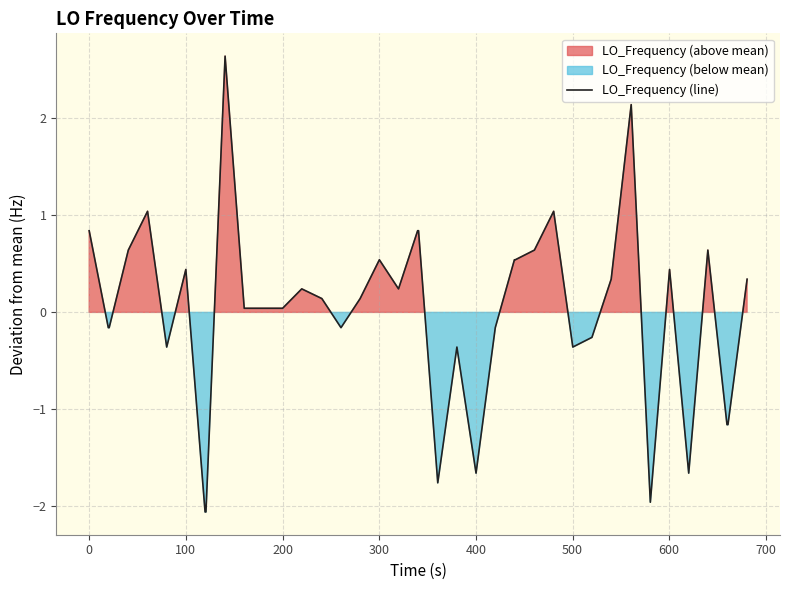

What is the lowest value of the LO_Frequency (line) series?

-2.1